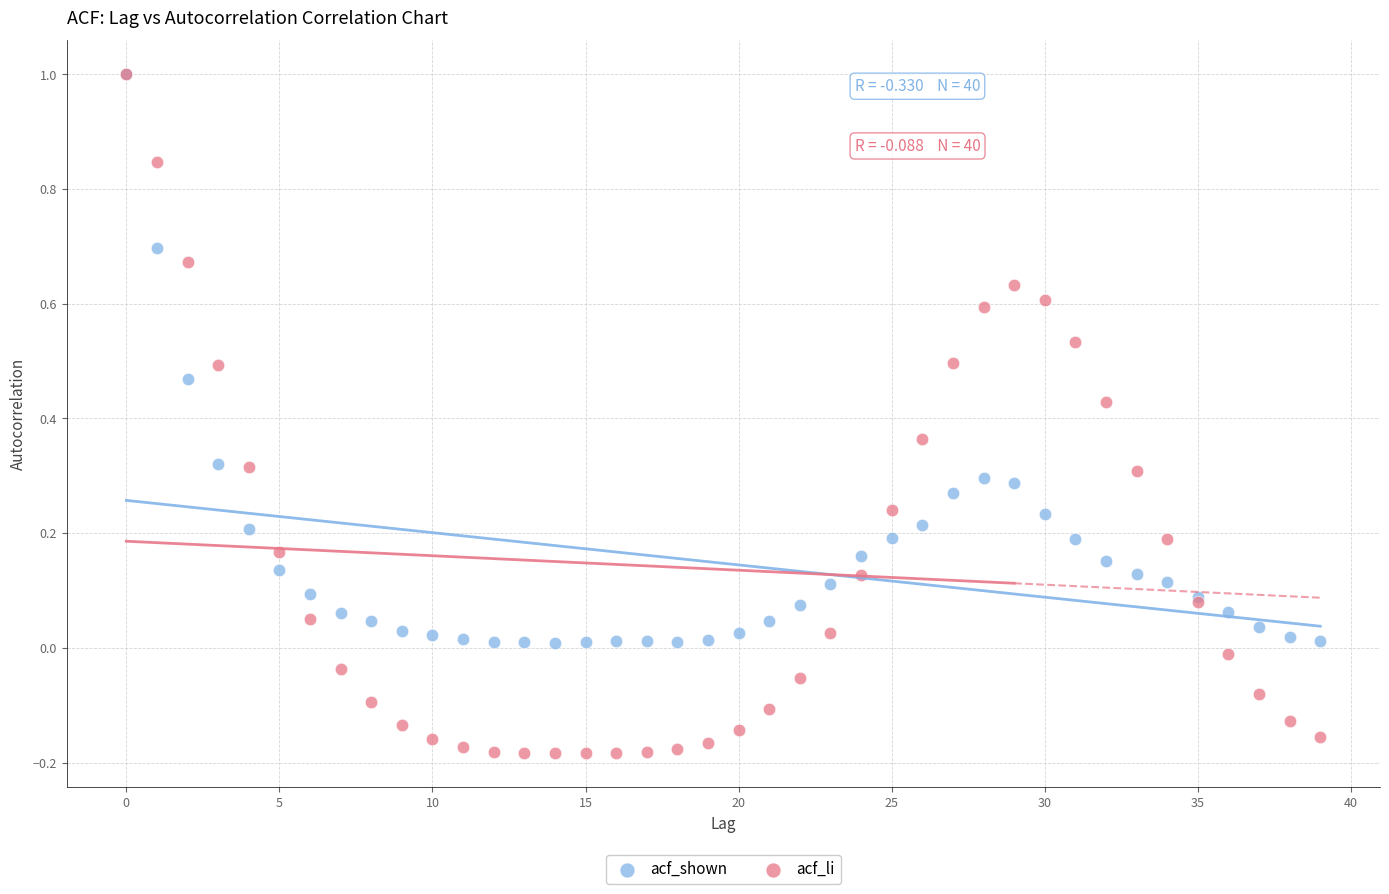

What are all the series names shown in the legend?

acf_shown, acf_li